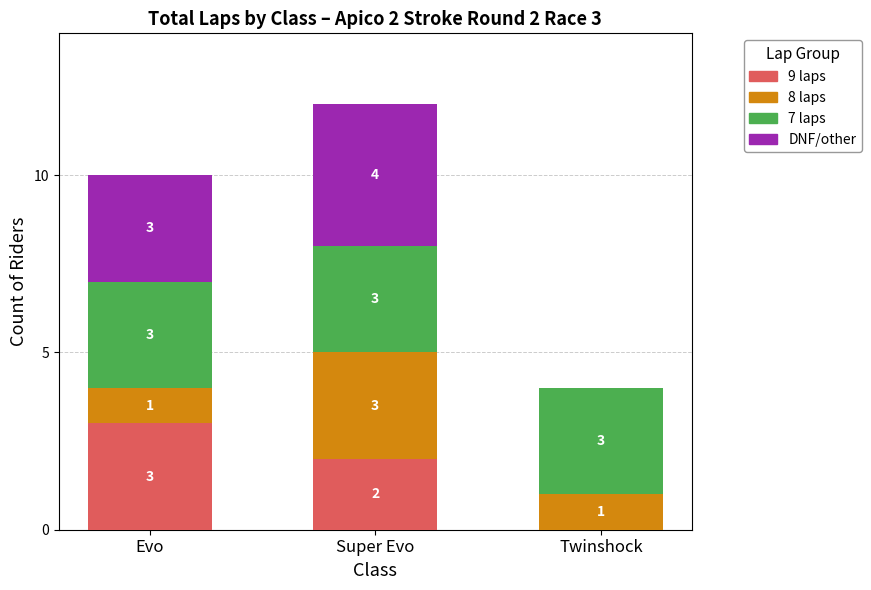

What is the total value across all series at Super Evo?

12